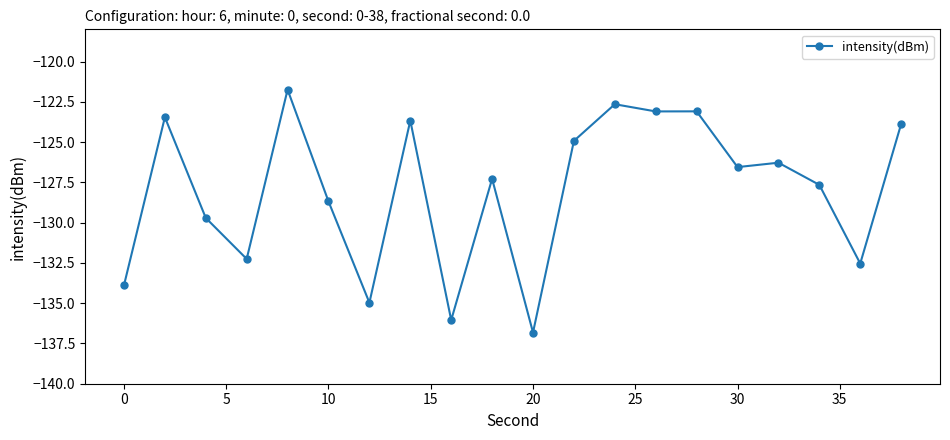

How many lines are shown in the chart?

1